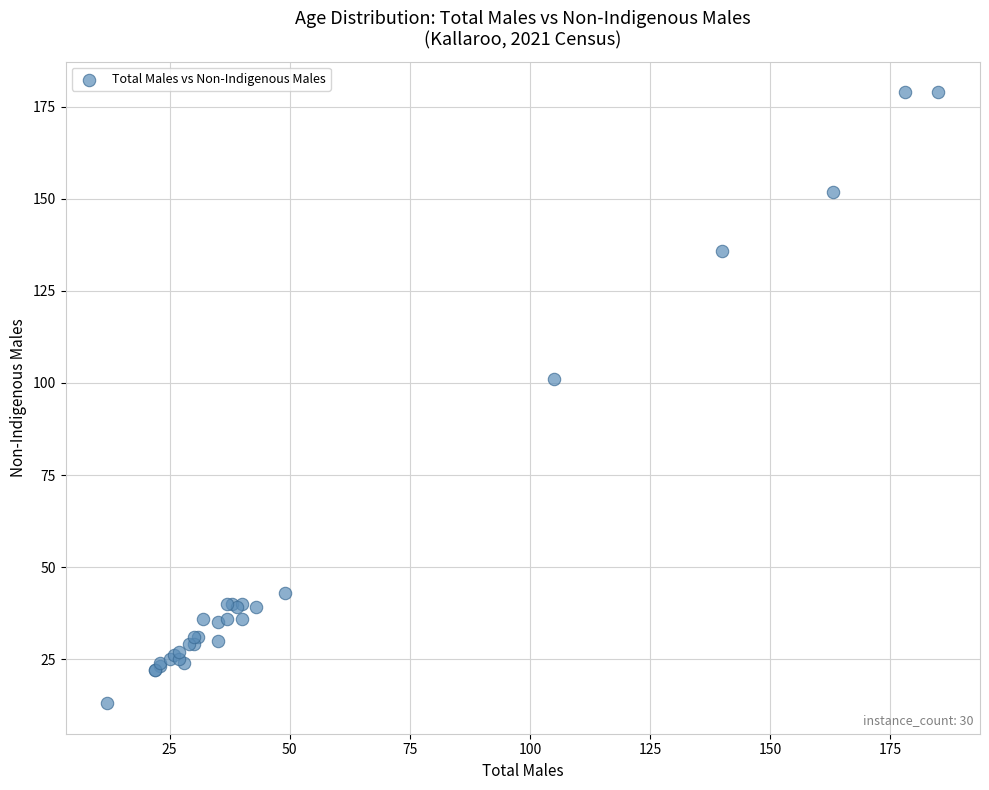

What Y value in the scatter plot is closest to 96?

101